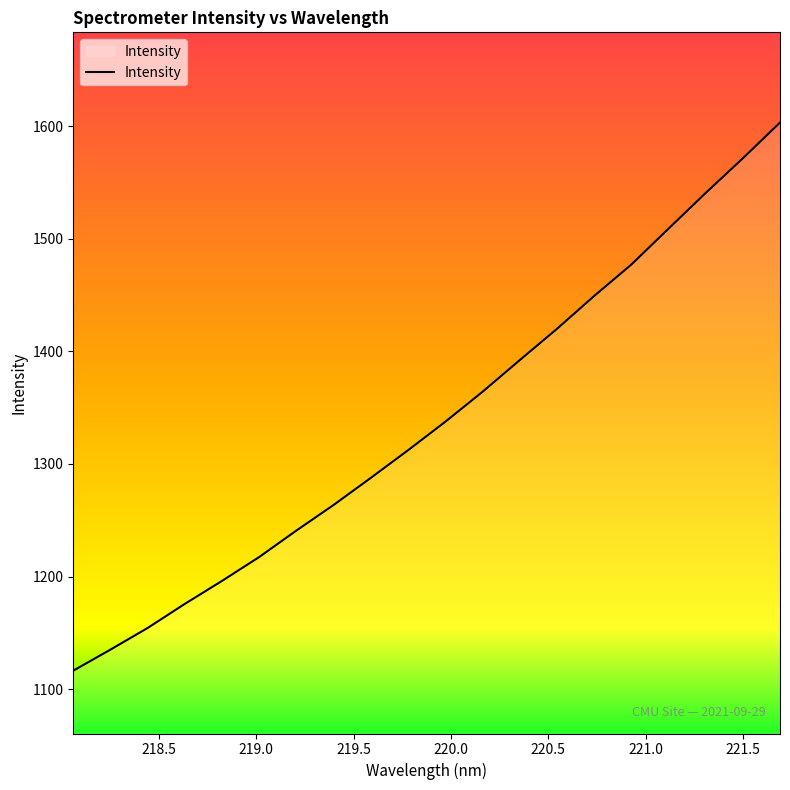

What is the maximum value shown in the chart?

1603.3